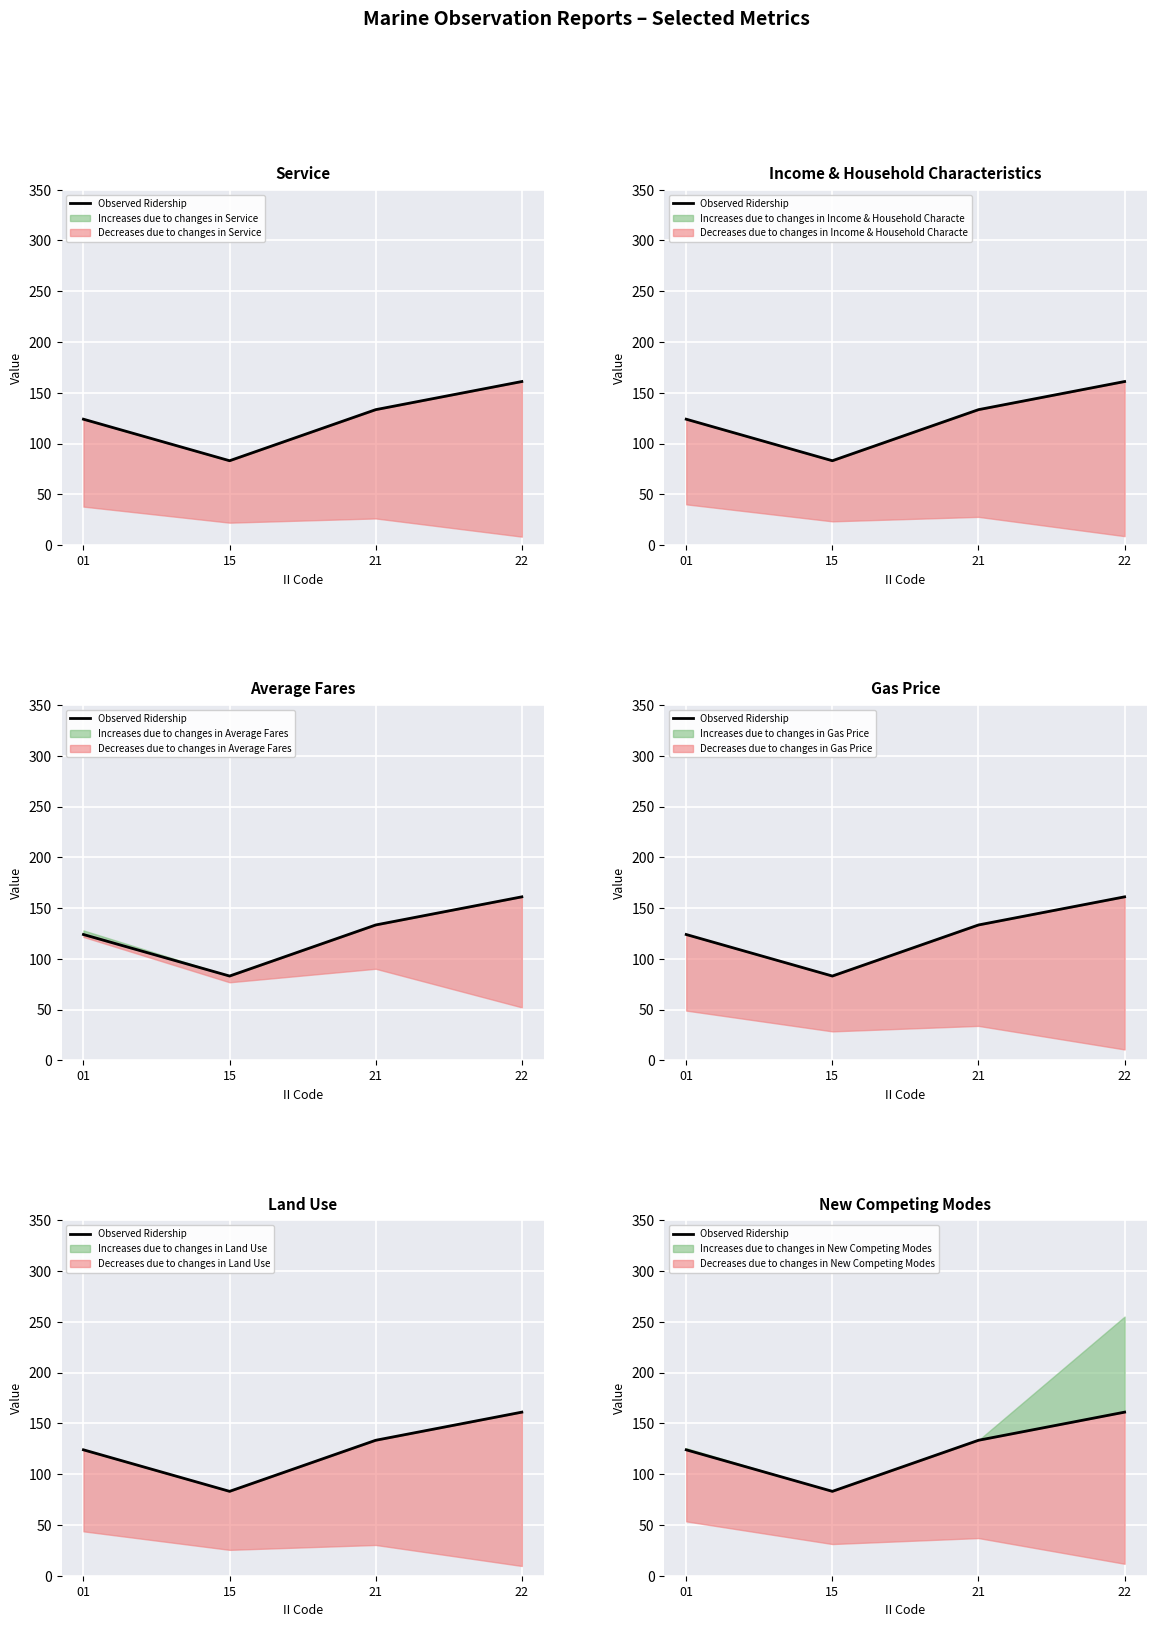

Reading right to left, transcribe all the data shown in this chart.

161.1	133.4	83.1	124.0